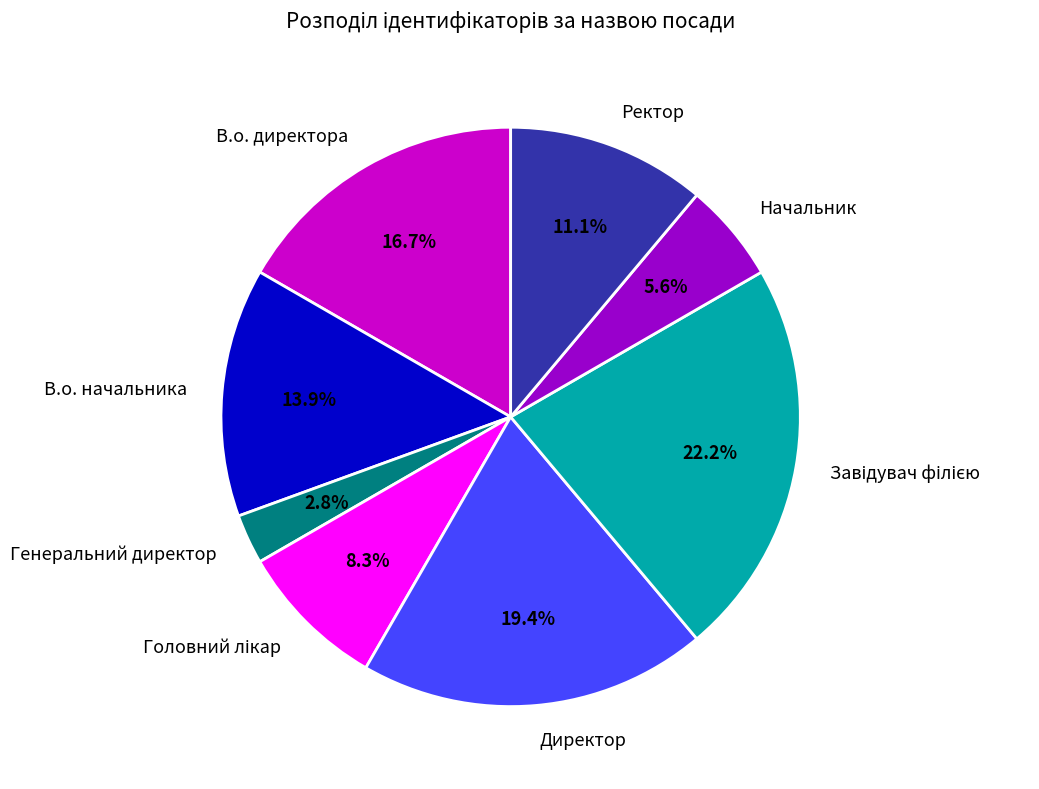

To the nearest percent, what is the difference between the largest and smallest slice percentages?

19%